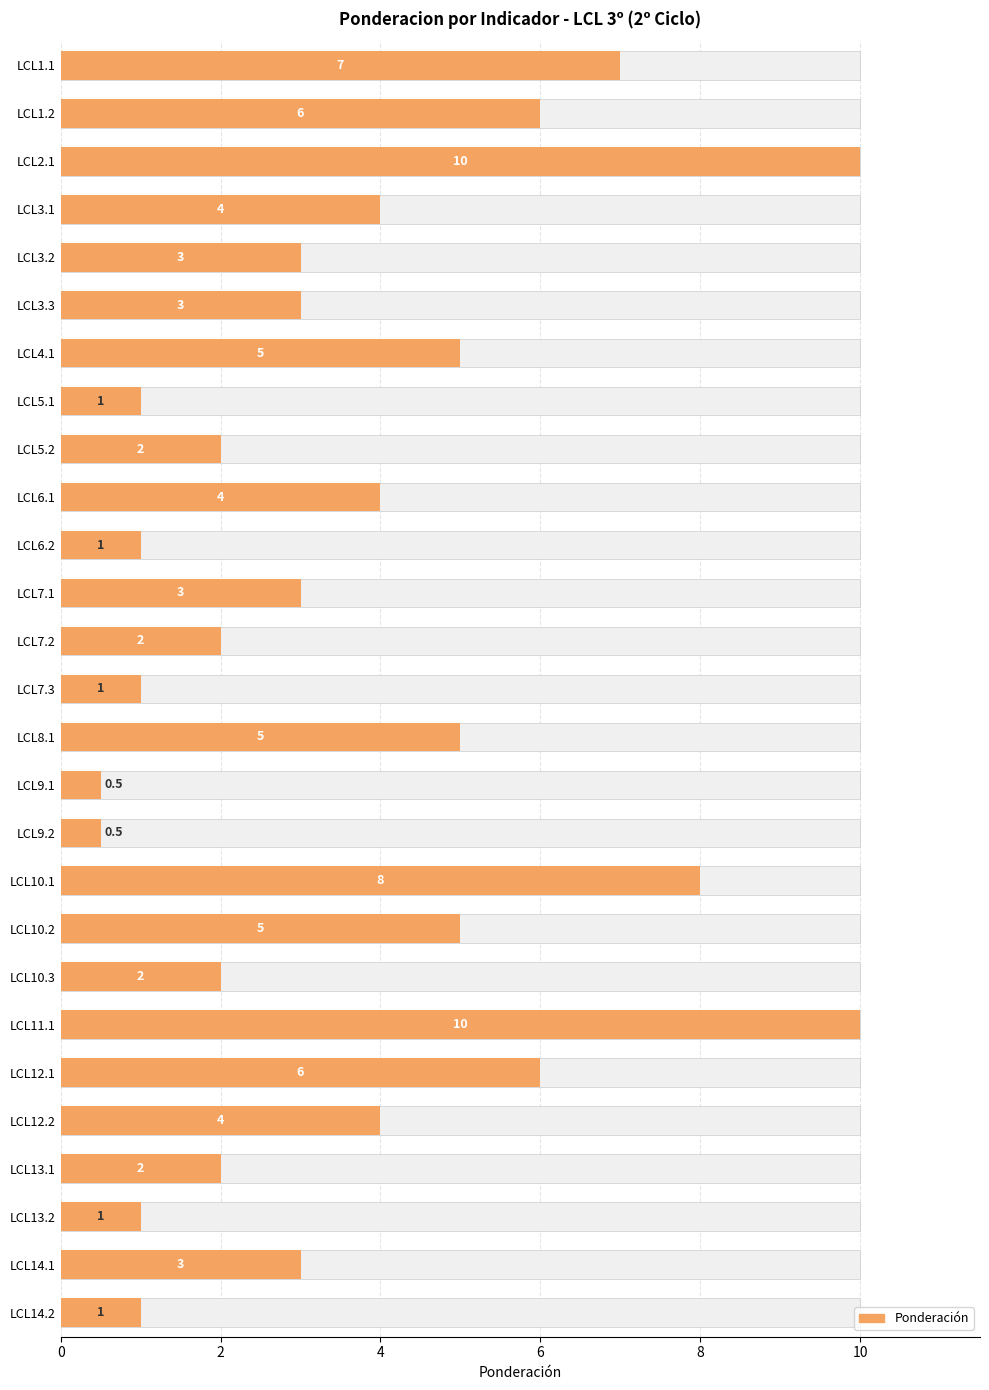

Are the bars horizontal?

Yes